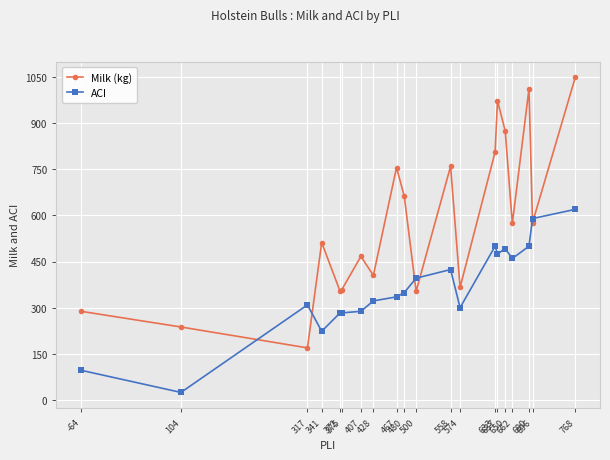

How many series are shown in this chart?

2